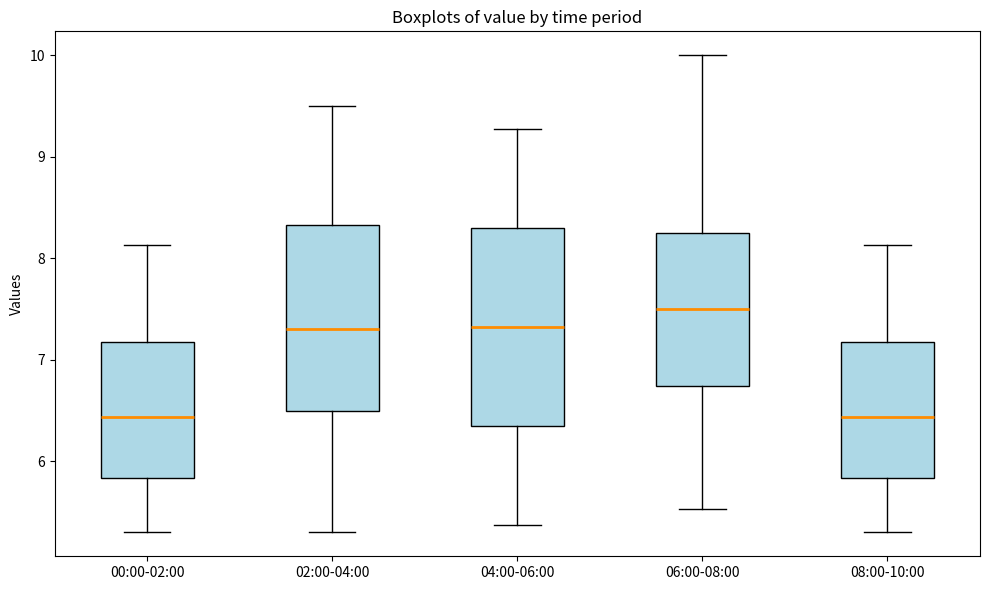

Reading left to right, read every box against the y-axis: the position of its median line, the range the box covers, and the ends of its whiskers. The values are not printed on the chart, so give them approximately, as read against the axis.

00:00-02:00: median 6.4, box 5.8 to 7.2, whiskers 5.3 to 8.1
02:00-04:00: median 7.3, box 6.5 to 8.3, whiskers 5.3 to 9.5
04:00-06:00: median 7.3, box 6.3 to 8.3, whiskers 5.4 to 9.3
06:00-08:00: median 7.5, box 6.7 to 8.3, whiskers 5.5 to 10.0
08:00-10:00: median 6.4, box 5.8 to 7.2, whiskers 5.3 to 8.1